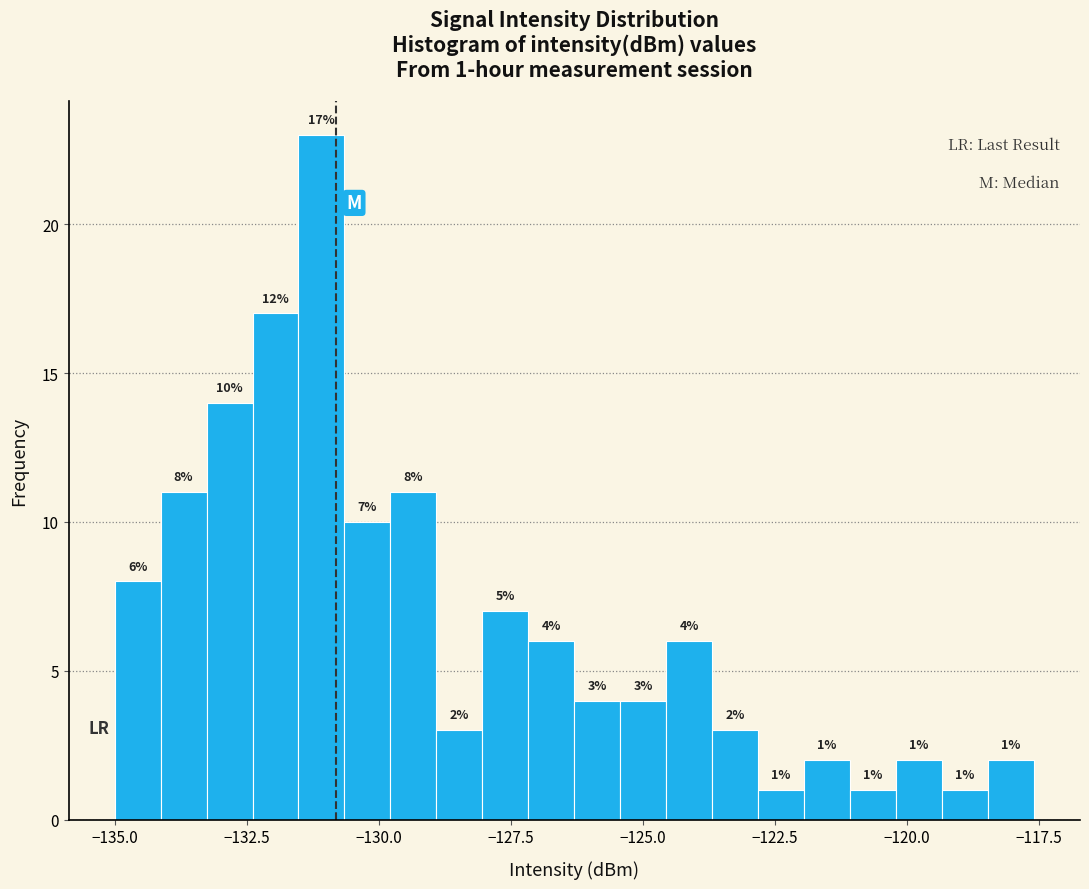

Read against the x-axis, roughly where is the centre of the tallest bar?

-131.0